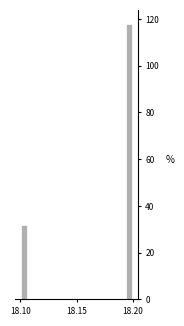

Around what value on the x-axis is the tallest bar? Give the approximate position of its centre, as read against the axis.

18.195